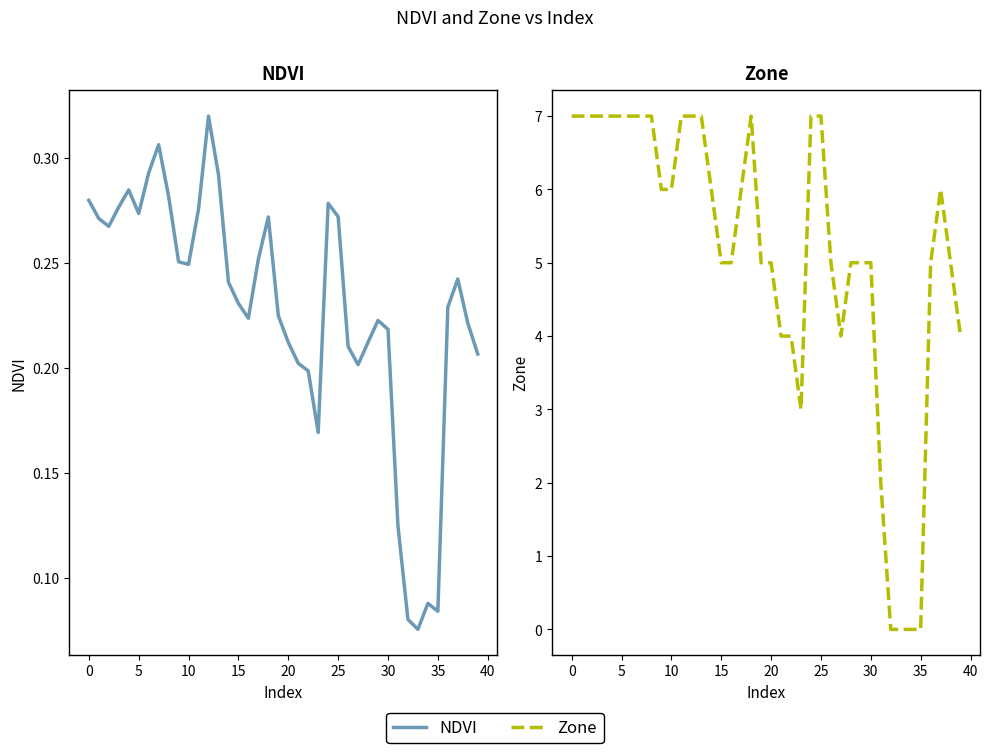

What is the label of the 37th point from the left?

36